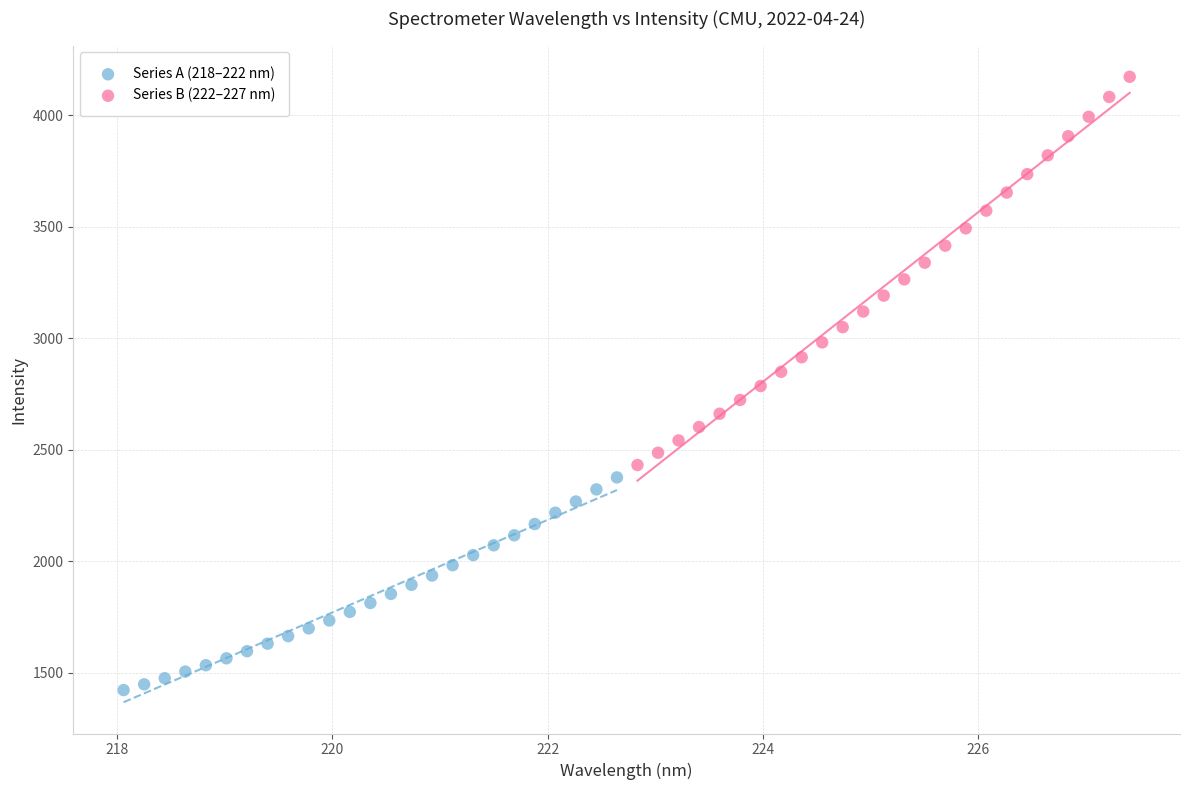

Which series reaches the minimum Y coordinate?

Series A (218–222 nm)